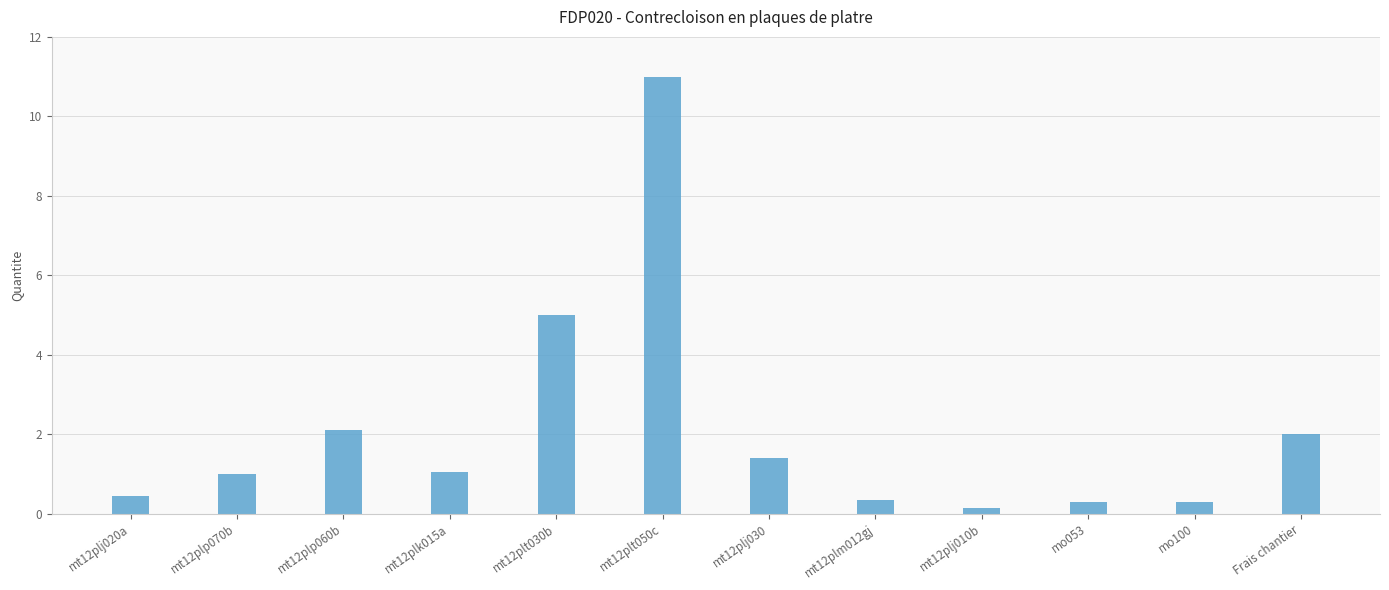

Are the bars horizontal?

No